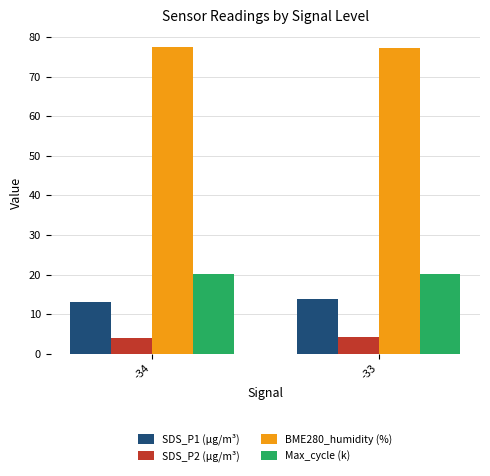

What is the highest value of the Max_cycle (k) series?

20.2